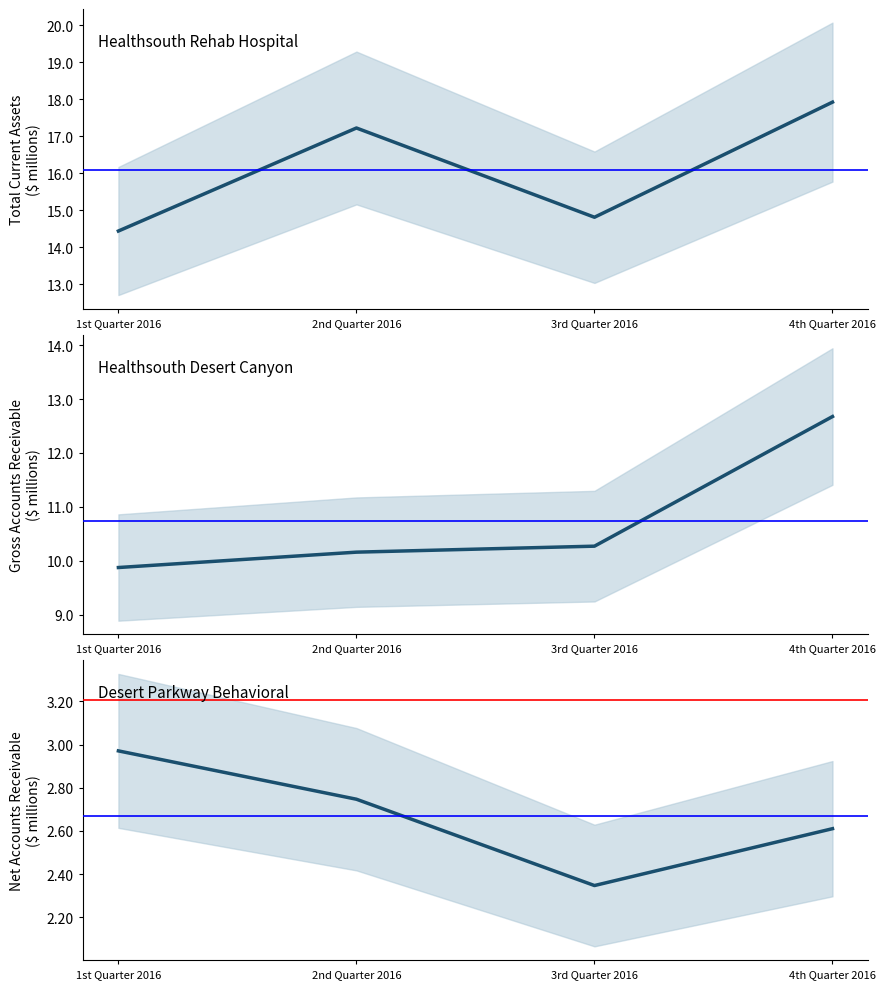

At which label does Desert Parkway Behavioral reach its peak?

1st Quarter 2016